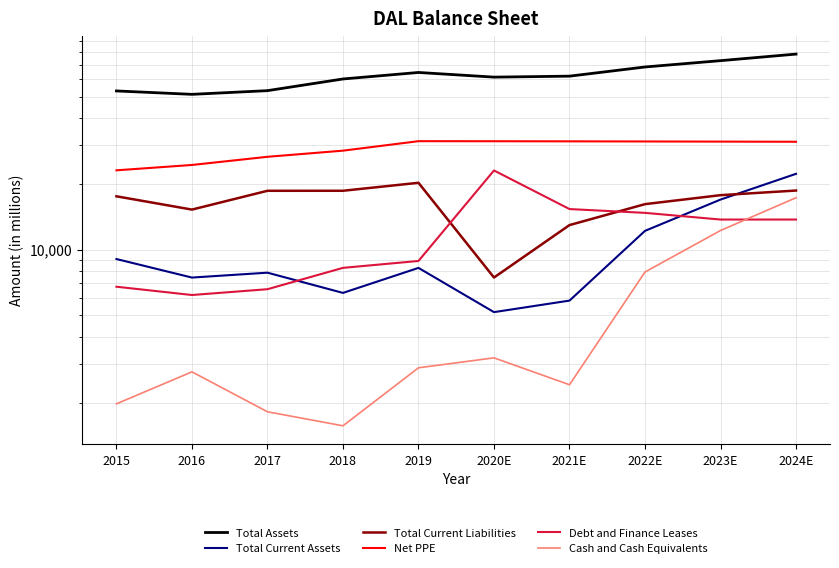

Reading left to right, list all the values displayed in this chart.

Total Assets: 53134.0	51261.0	53292.0	60266.0	64532.0	61441.9	62077.0	68370.7	73077.2	78300.3
Total Current Assets: 9056.0	7451.0	7844.0	6340.0	8249.0	5178.2	5846.7	12182.0	16934.3	22205.5
Total Current Liabilities: 17526.0	15239.0	18573.0	18578.0	20204.0	7454.4	12945.3	16138.4	17736.4	18623.2
Net PPE: 23039.0	24375.0	26563.0	28335.0	31310.0	31290.8	31257.3	31215.7	31169.9	31121.8
Debt and Finance Leases: 6766.0	6201.0	6592.0	8253.0	8873.0	23004.0	15323.0	14723.0	13723.0	13723.0
Cash and Cash Equivalents: 1972.0	2762.0	1814.0	1565.0	2882.0	3200.0	2411.3	7899.3	12227.6	17263.4